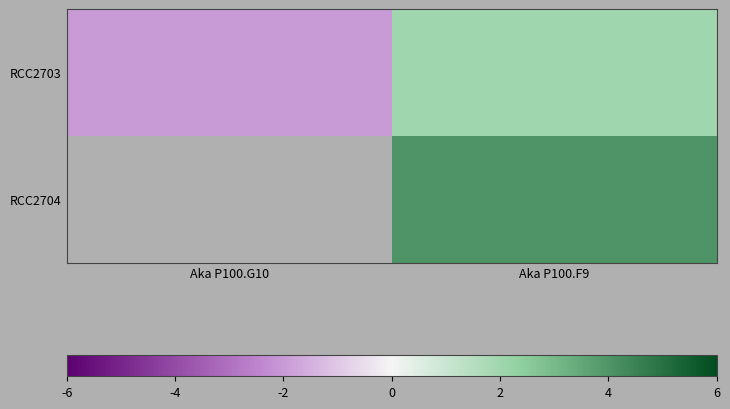

Is it true that RCC2703 equals -3.1 at Aka P100.G10?

False